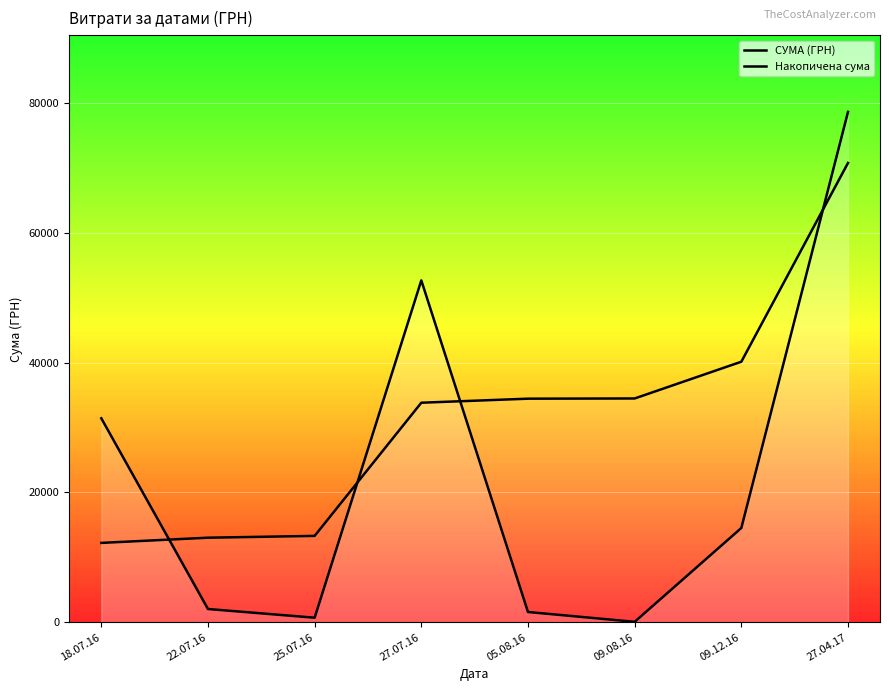

What position from the right is 09.08.16?

3